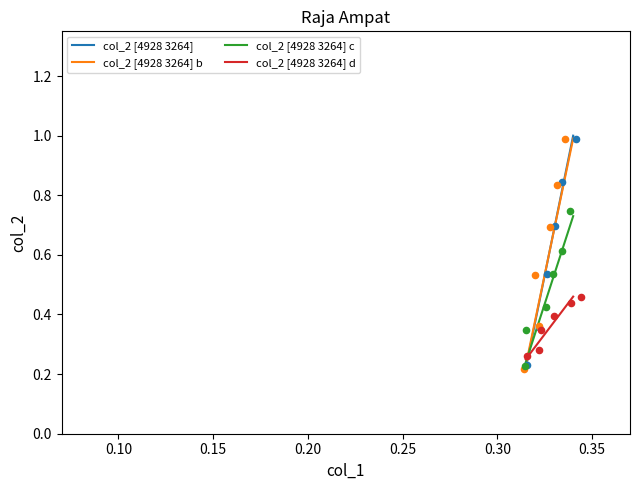

What are all the series names shown in the legend?

col_2 [4928 3264], col_2 [4928 3264] b, col_2 [4928 3264] c, col_2 [4928 3264] d